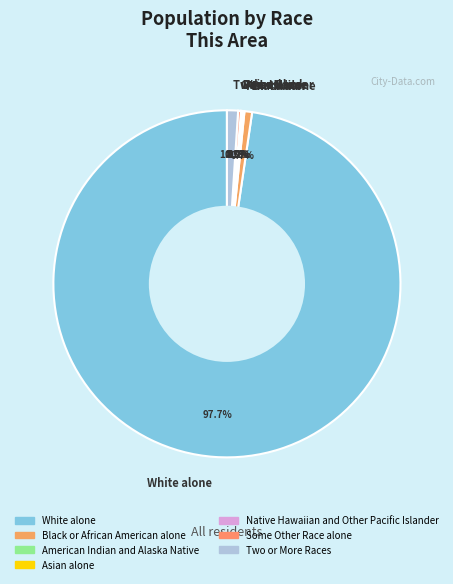

Which category has the biggest portion of the pie?

White alone